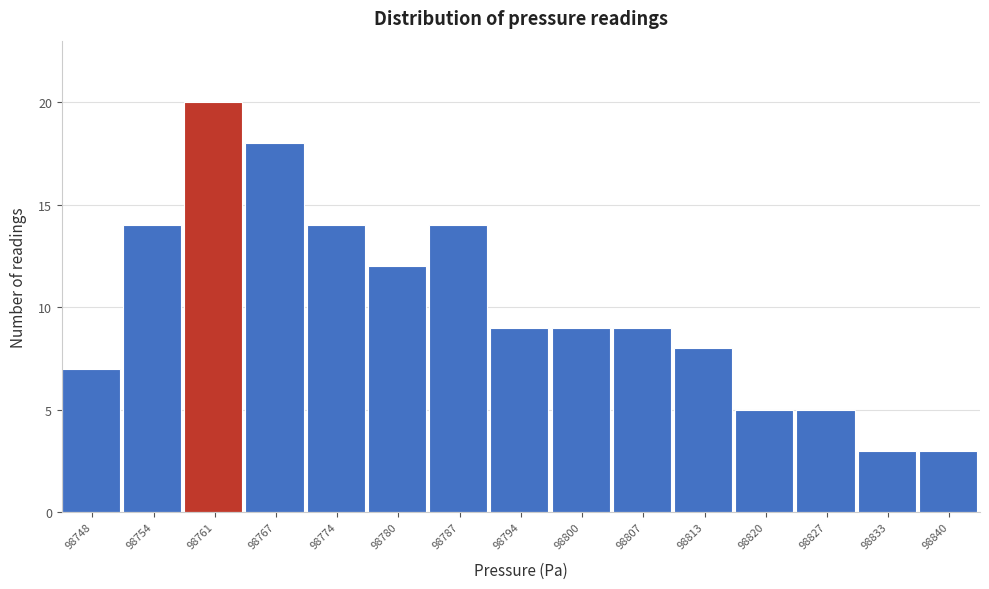

Reading left to right, extract all data points from this chart.

7	14	20	18	14	12	14	9	9	9	8	5	5	3	3